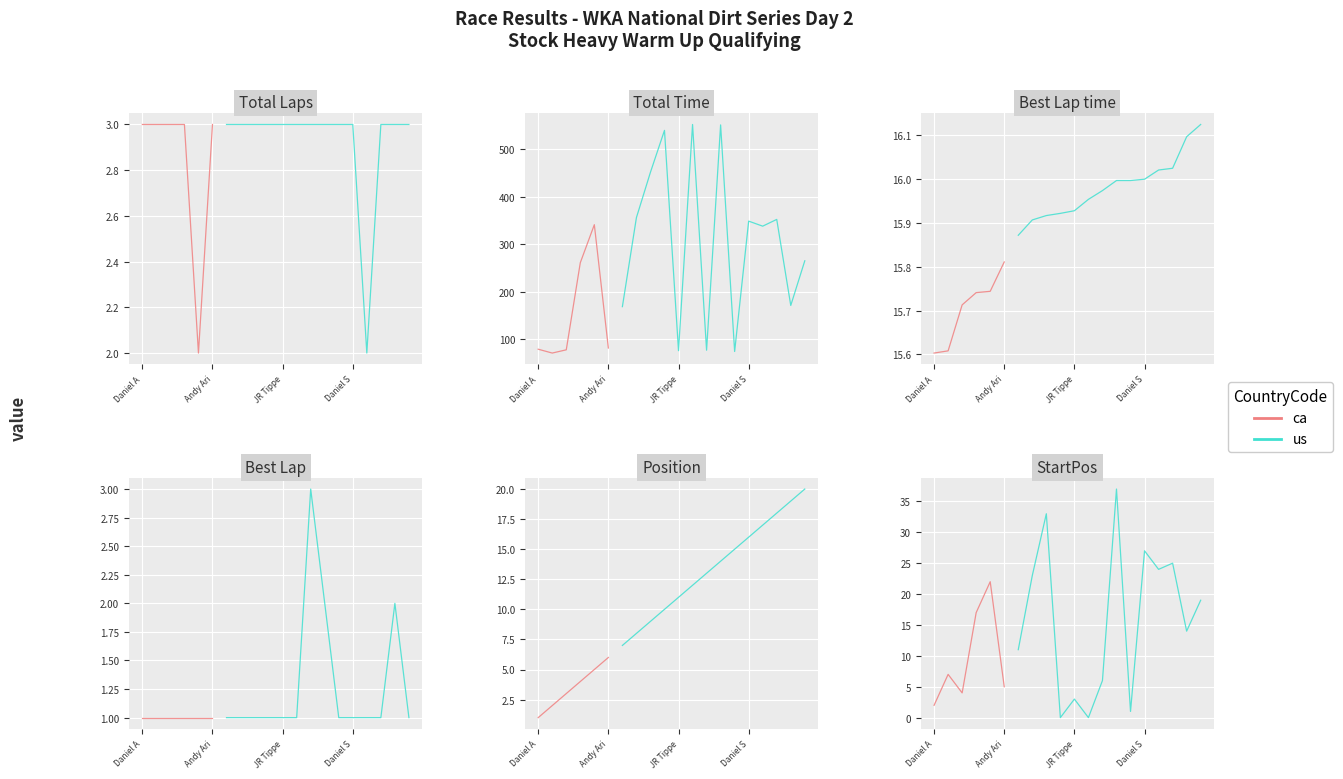

What is the value of the ca point at the 5th from the left?

22.0